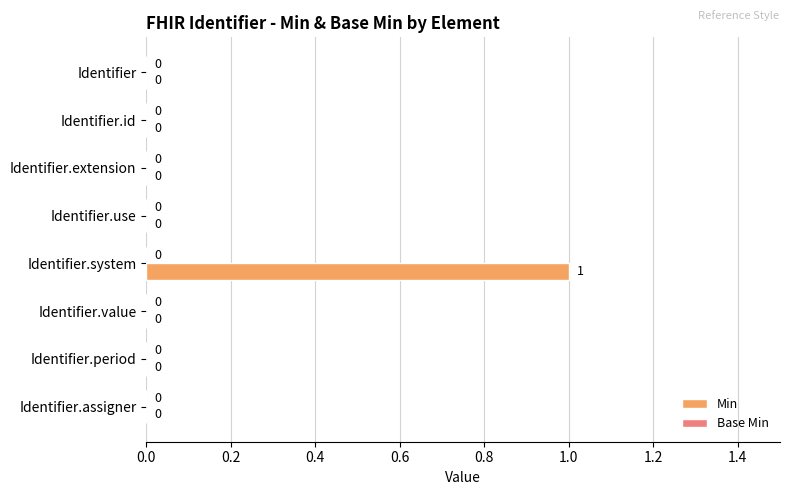

Which label corresponds to the largest value in the chart?

Identifier.system